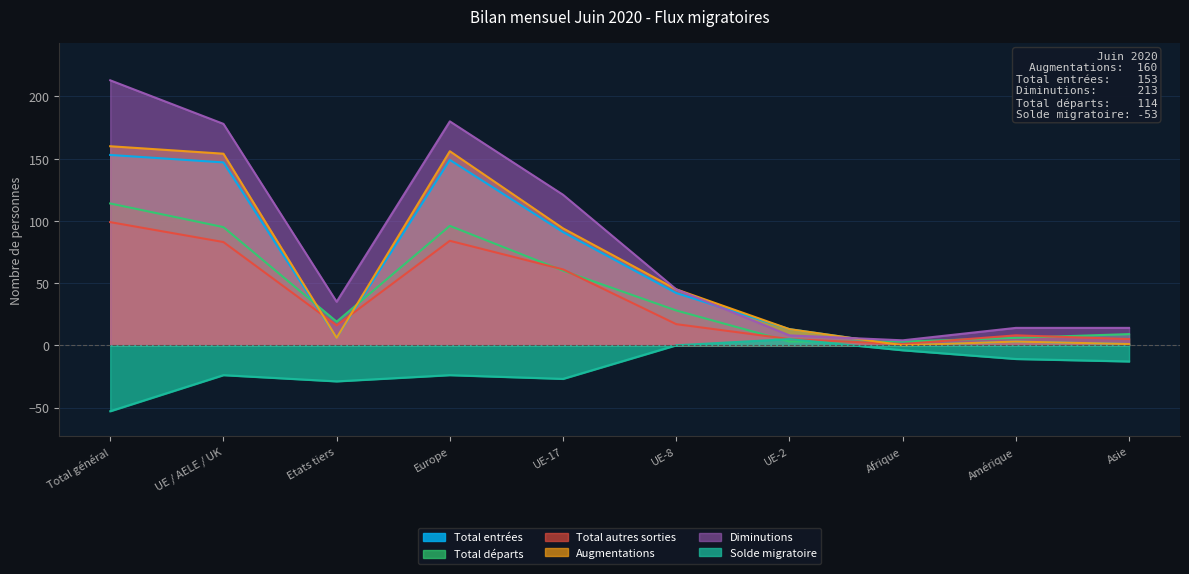

How many lines are shown in the chart?

6